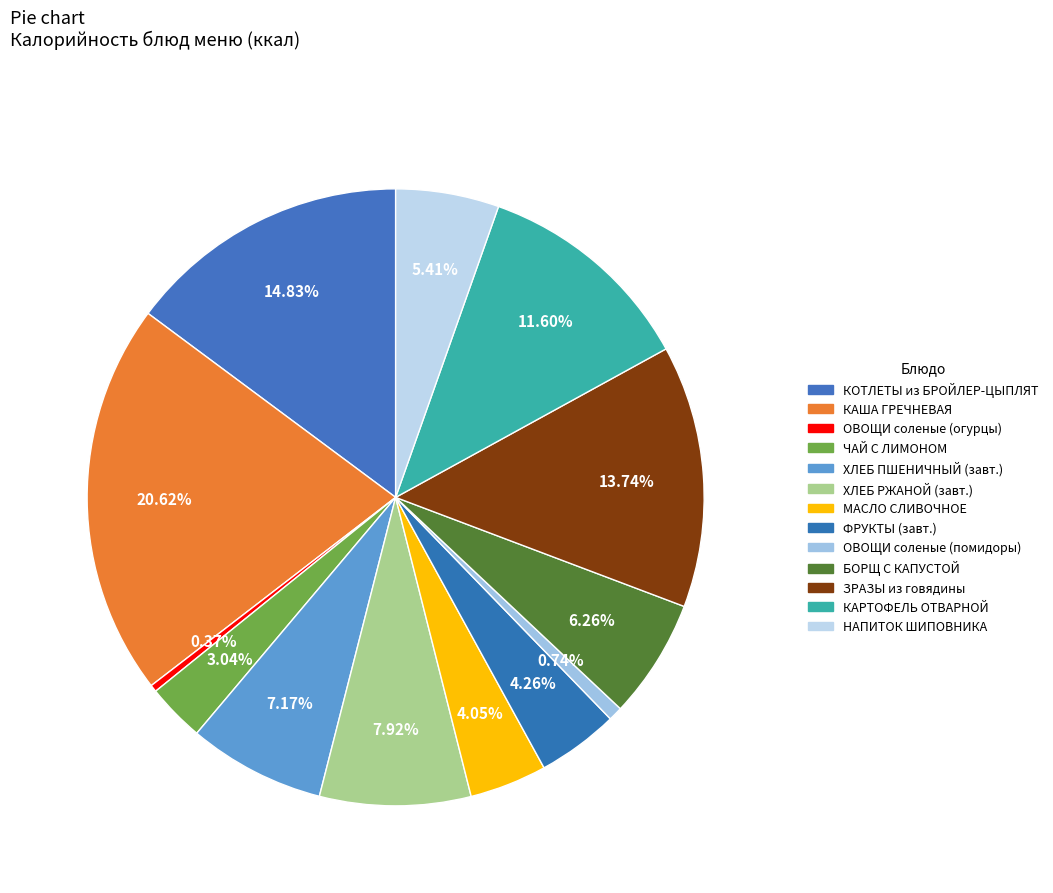

Rank the categories by value from highest to lowest.

КАША ГРЕЧНЕВАЯ РАССЫПЧАТАЯ, КОТЛЕТЫ РУБЛЕННЫЕ ИЗ БРОЙЛЕР-ЦЫПЛЯТ, ЗРАЗЫ рубленые из мяса говядины, КАРТОФЕЛЬ ОТВАРНОЙ, ХЛЕБ РЖАНОЙ (завтрак), ХЛЕБ ПШЕНИЧНЫЙ (завтрак), БОРЩ С КАПУСТОЙ, НАПИТОК ИЗ ПЛОДОВ ШИПОВНИКА, ФРУКТЫ (завтрак), МАСЛО СЛИВОЧНОЕ, ЧАЙ С ЛИМОНОМ, ОВОЩИ НАТУРАЛЬНЫЕ соленые (помидоры), ОВОЩИ НАТУРАЛЬНЫЕ соленые (огурцы)